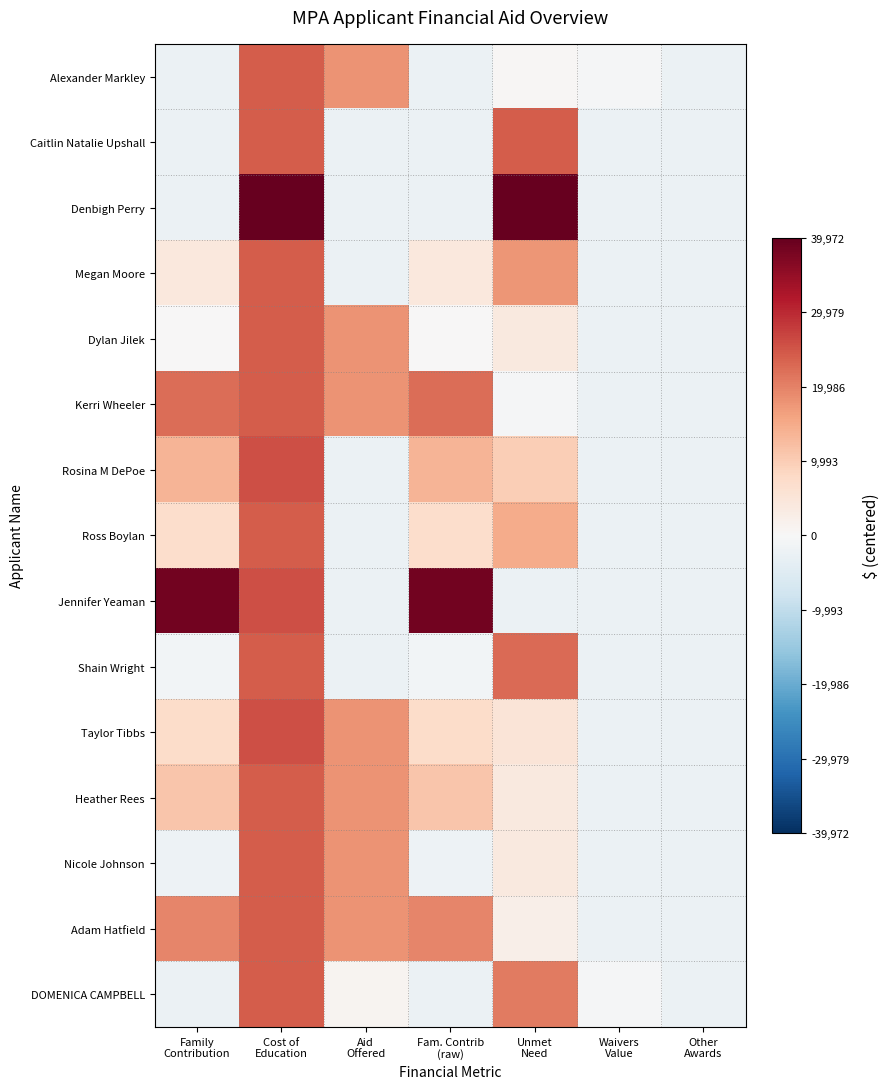

How many categories are shown in the chart?

7